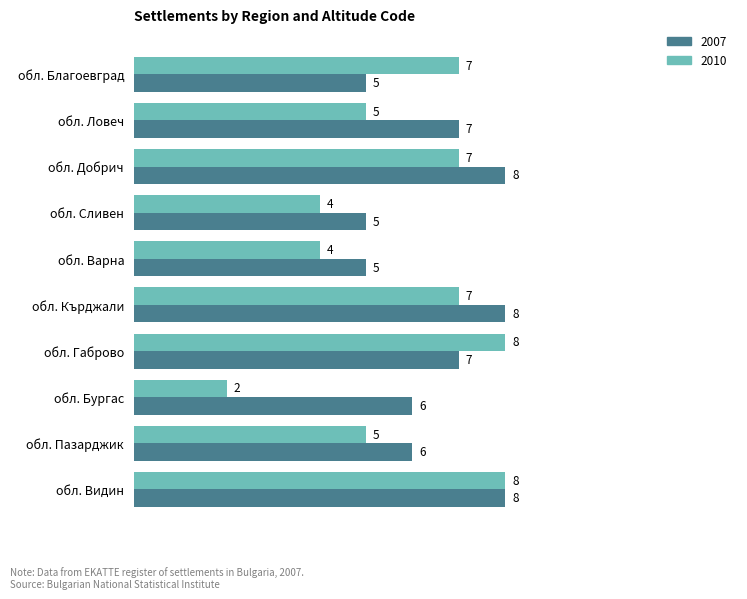

What is the difference between the maximum and minimum values in the 2007 series?

3